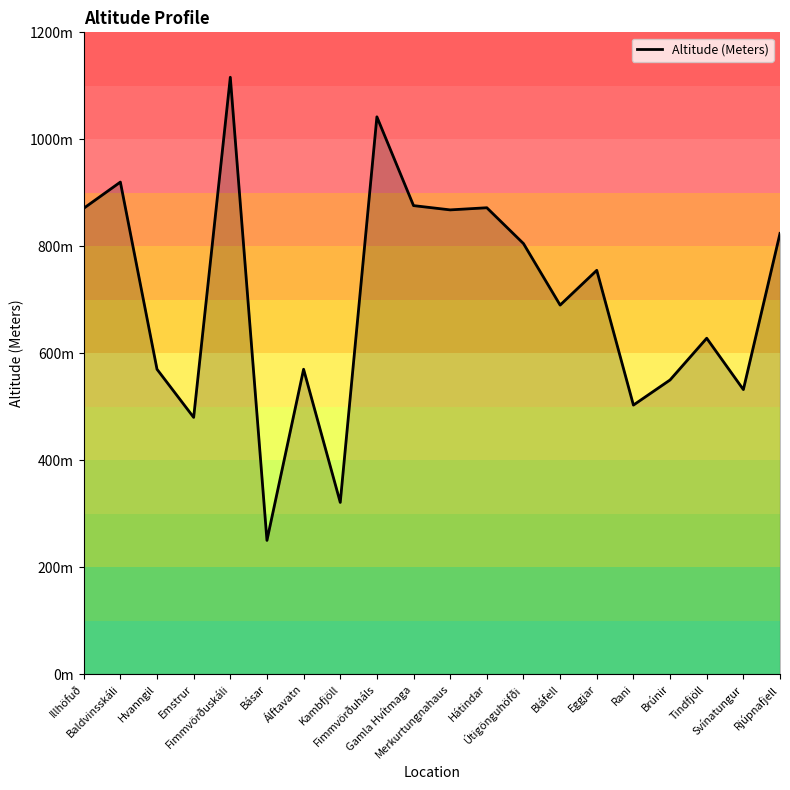

List the labels in order of value, smallest first.

Básar, Kambfjöll, Emstrur, Rani, Svínatungur, Brúnir, Hvanngil, Álftavatn, Tindfjöll, Bláfell, Eggjar, Útigönguhöfði, Rjúpnafjell, Merkurtungnahaus, Illhöfuð, Hátindar, Gamla Hvítmaga, Baldvinsskáli, Fimmvörðuháls, Fimmvörðuskáli